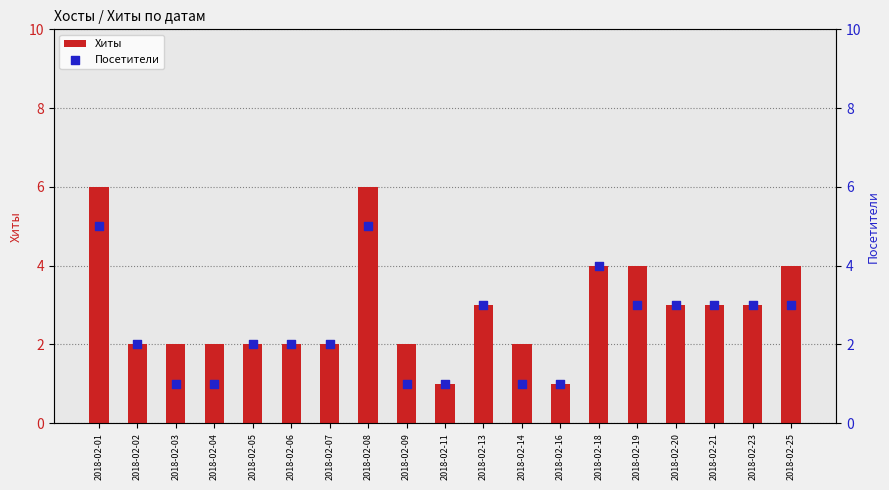

Which series contains the highest Y value?

Хиты